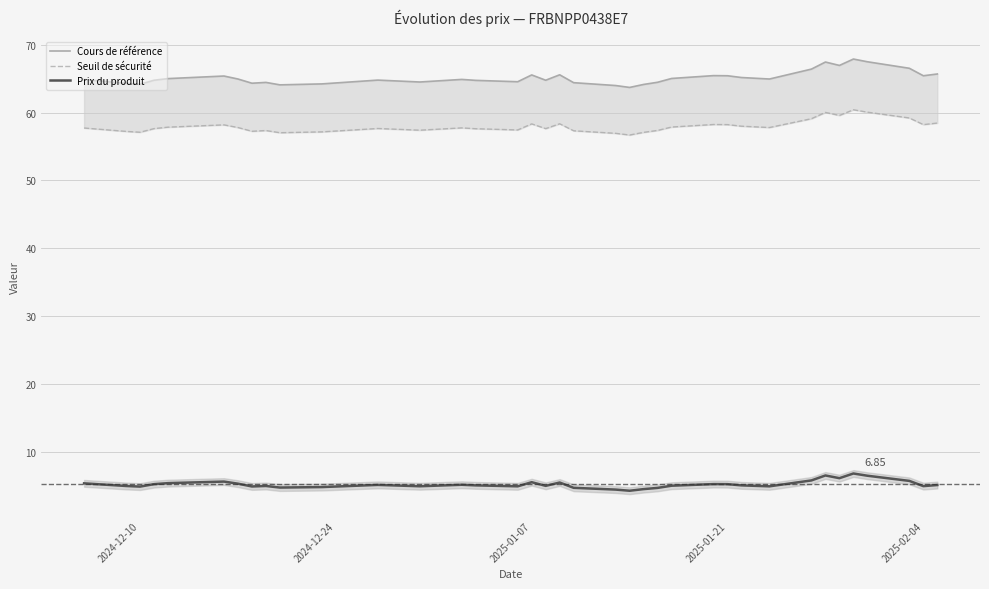

Which series has the largest range (max minus min)?

Cours de référence